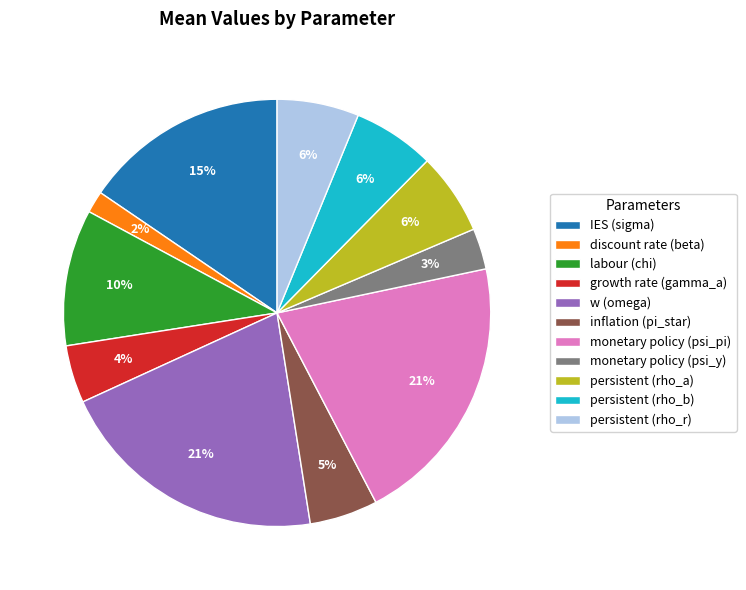

Which category has the smallest portion of the pie?

discount rate (beta)